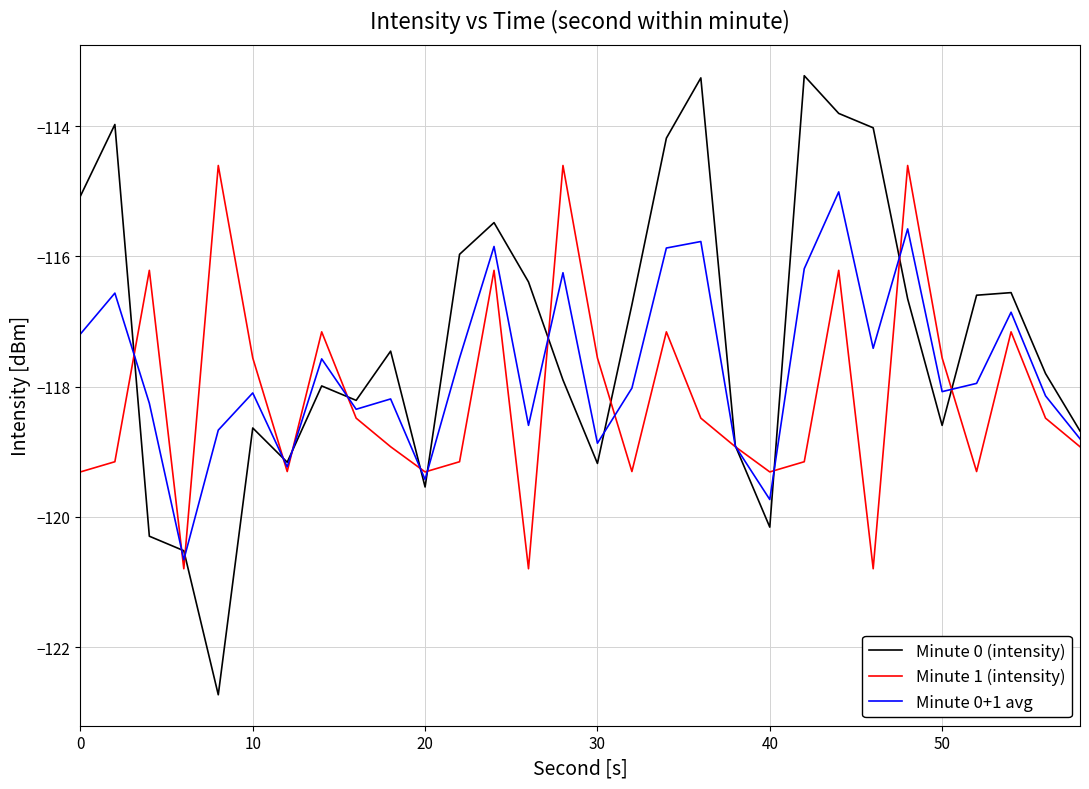

What are all the series names shown in the legend?

Minute 0 (intensity), Minute 1 (intensity), Minute 0+1 avg